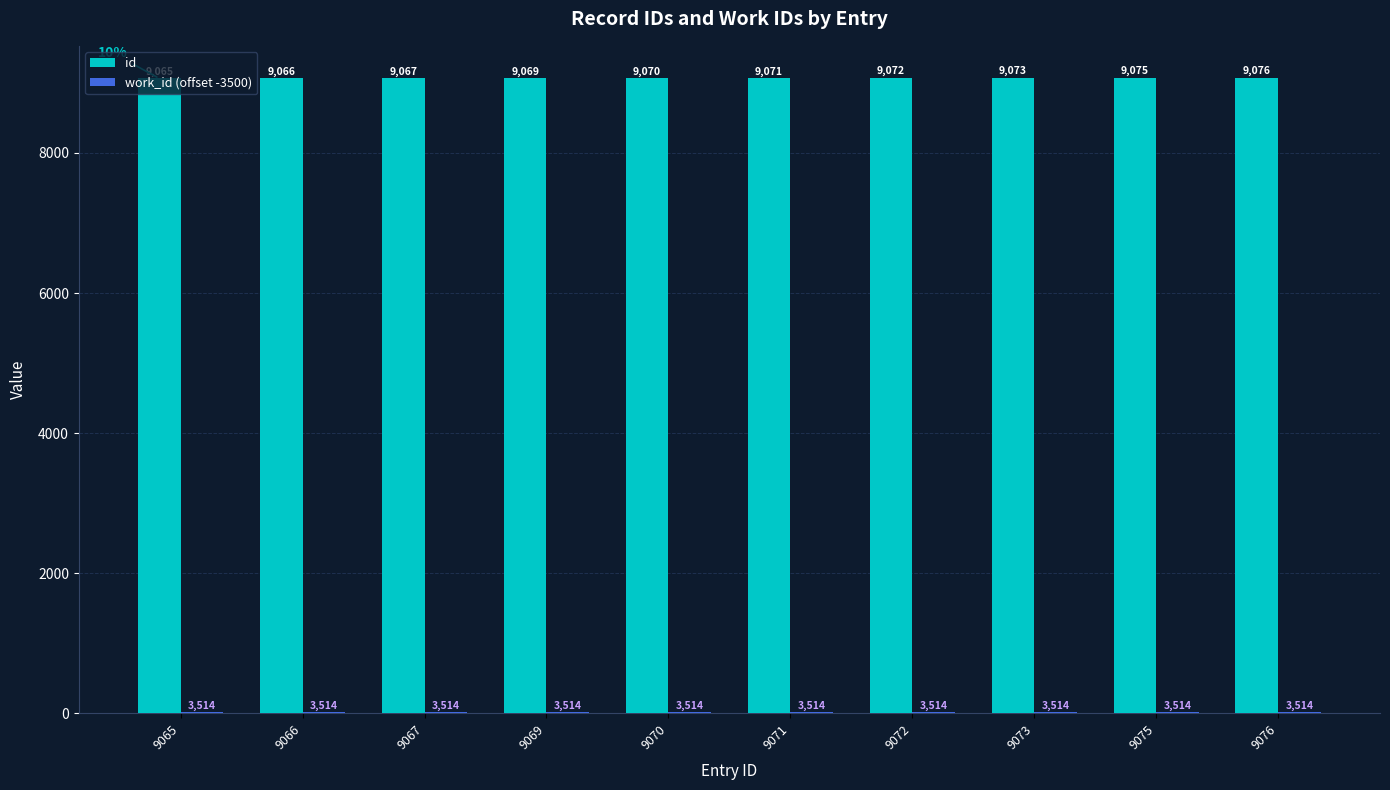

What is the total value across all series at 9070?

9084